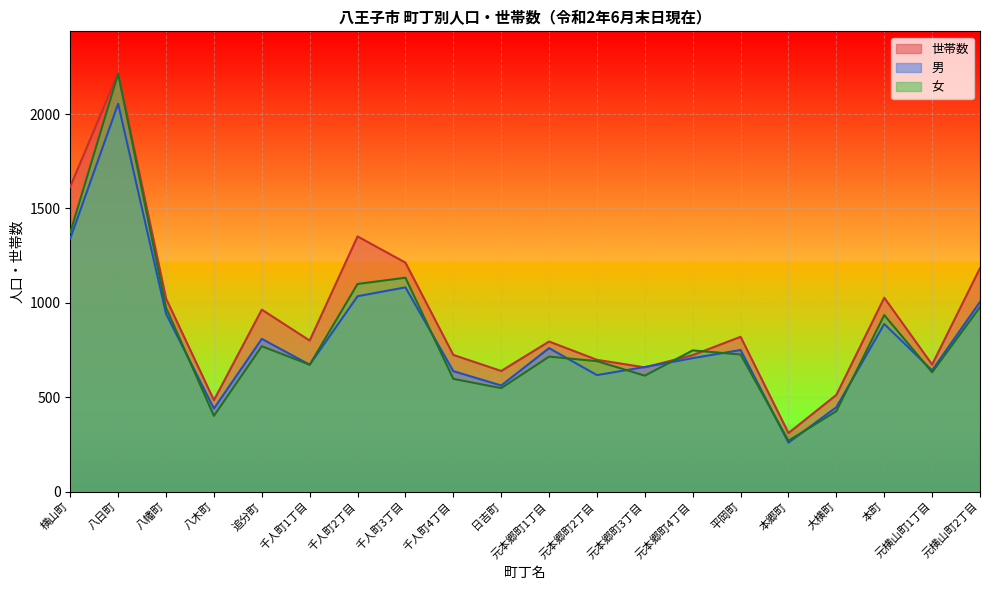

What value does the 女 series have at 日吉町?

548